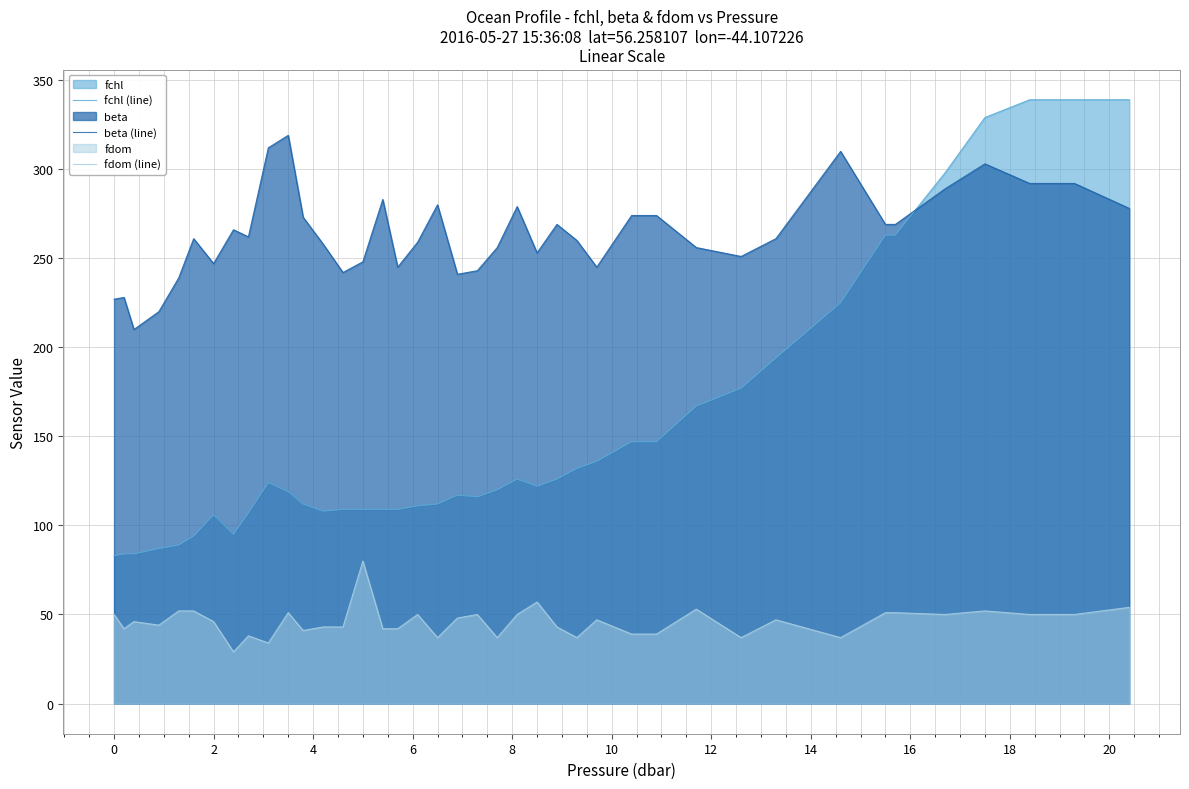

What is the average value of the beta (line) series?

264